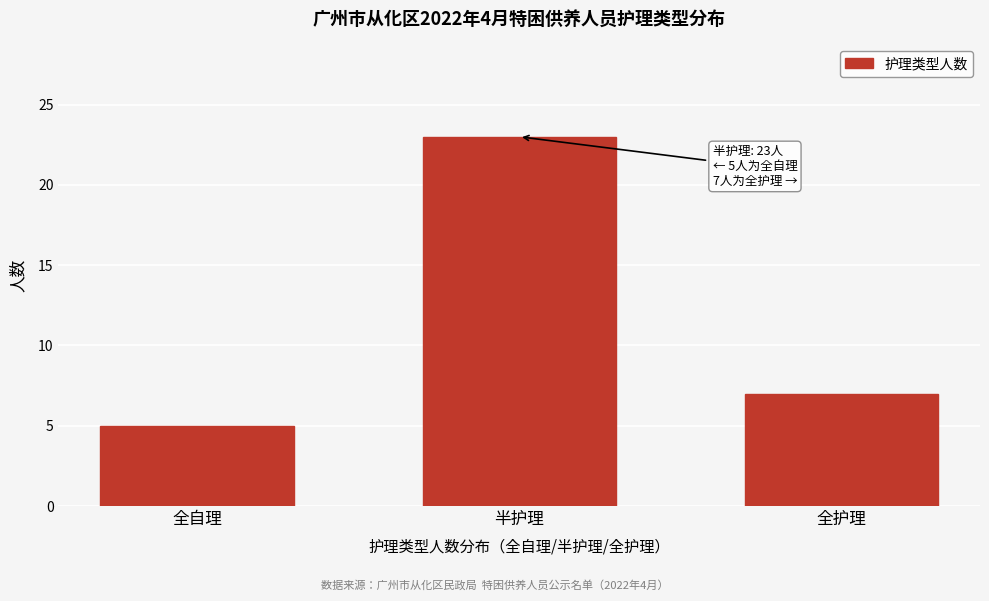

Reading left to right, list all the values displayed in this chart.

5	23	7